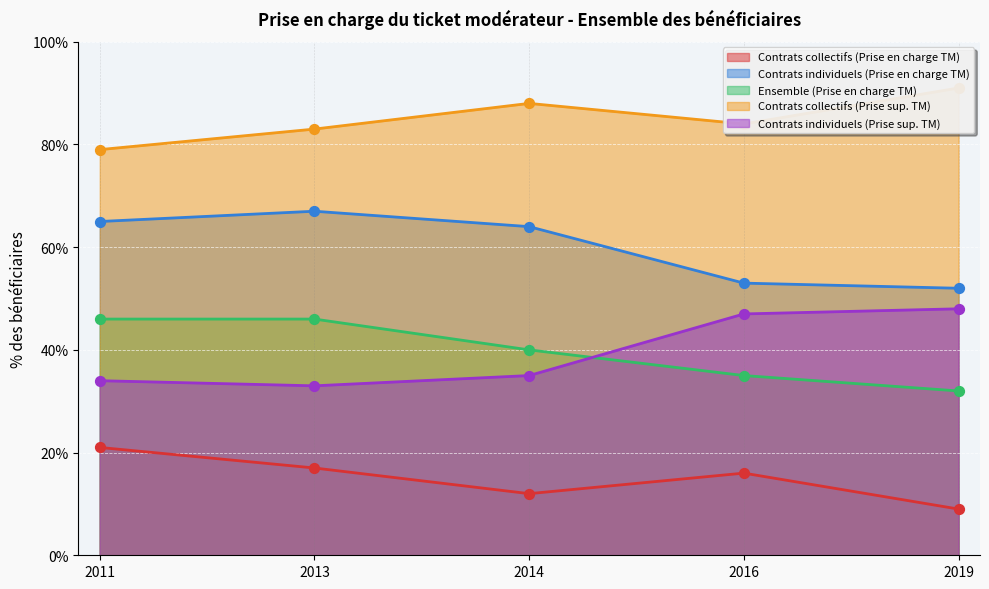

What are all the series names shown in the legend?

Contrats collectifs (Prise en charge TM), Contrats individuels (Prise en charge TM), Ensemble (Prise en charge TM), Contrats collectifs (Prise sup. TM), Contrats individuels (Prise sup. TM)